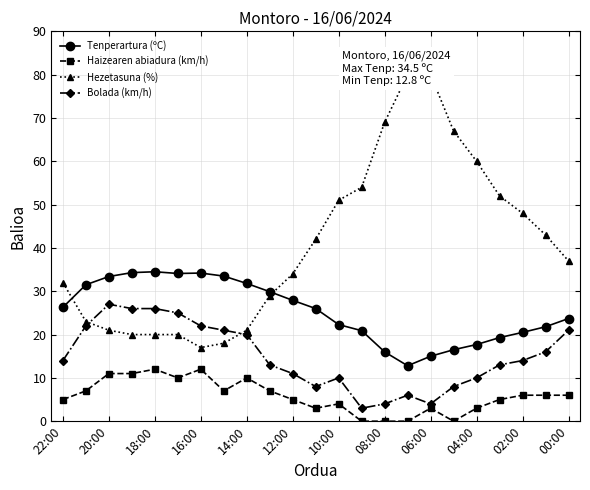

True or false: Tenperartura (ºC) and Bolada (km/h) intersect in this chart.

False